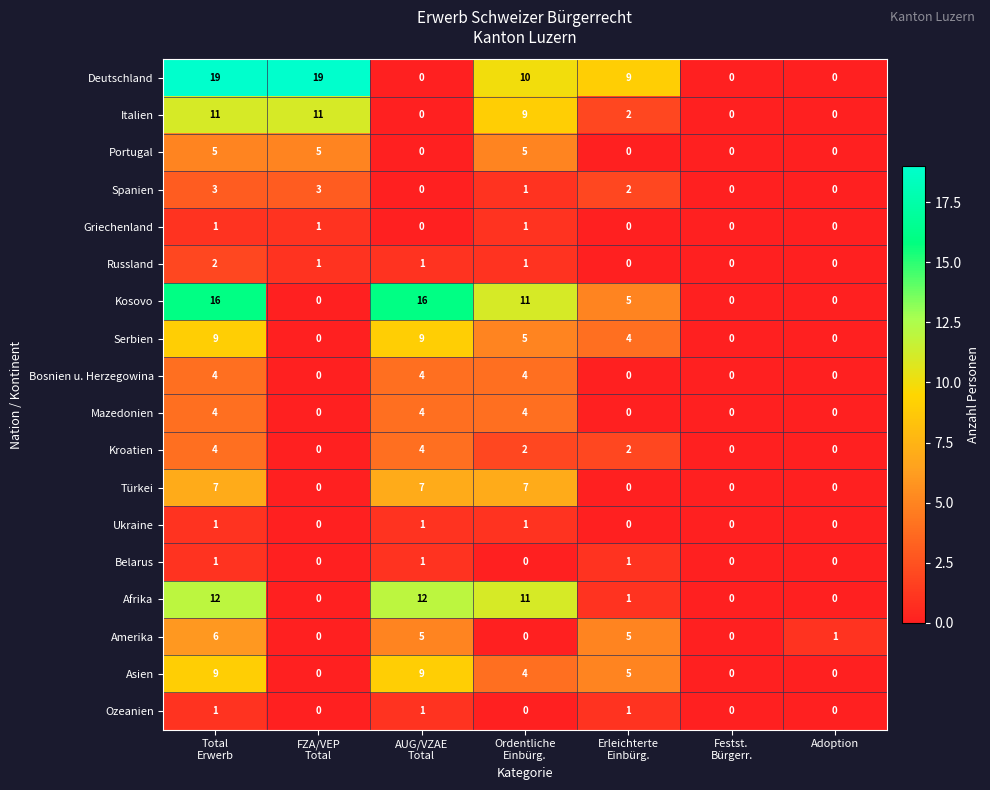

How many distinct data groups are displayed?

18